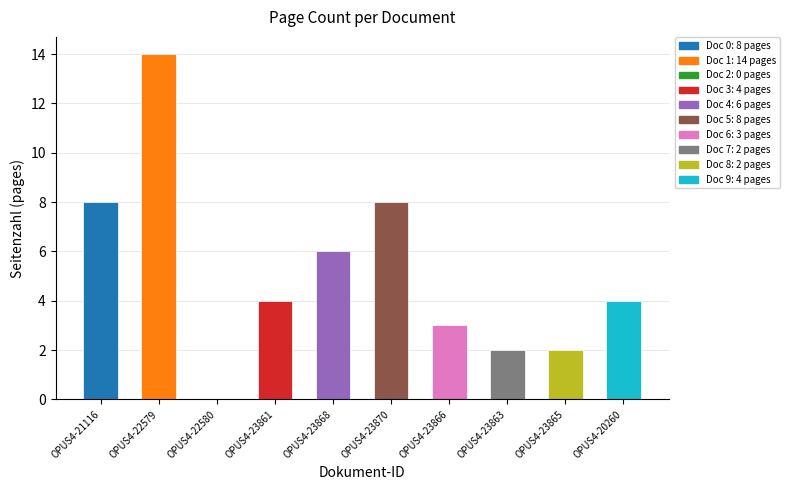

How many positive values are there?

9